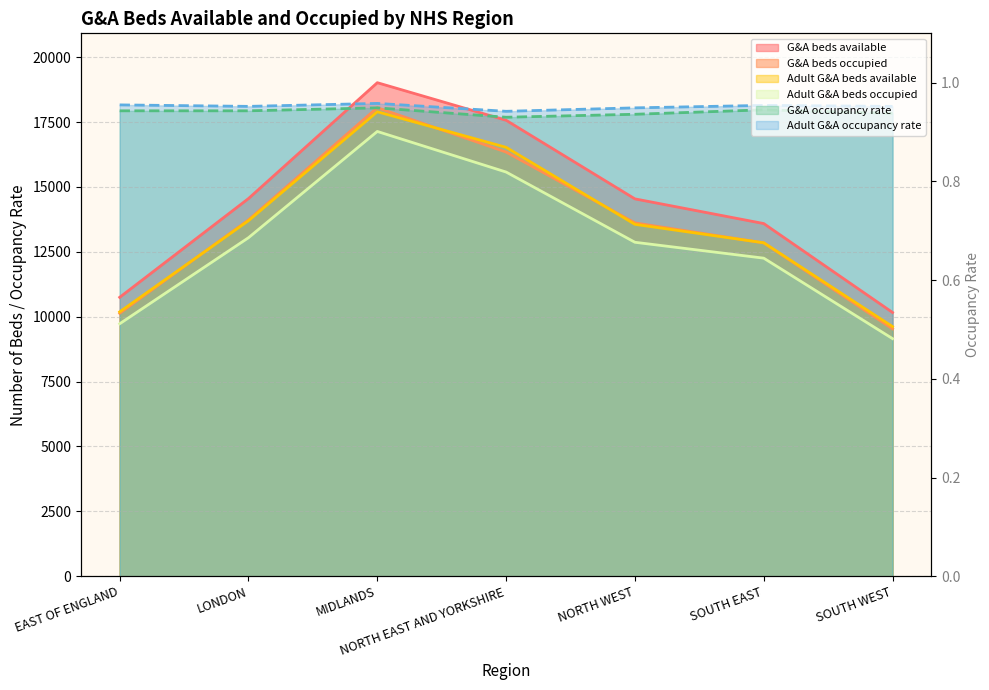

How many lines are shown in the chart?

6